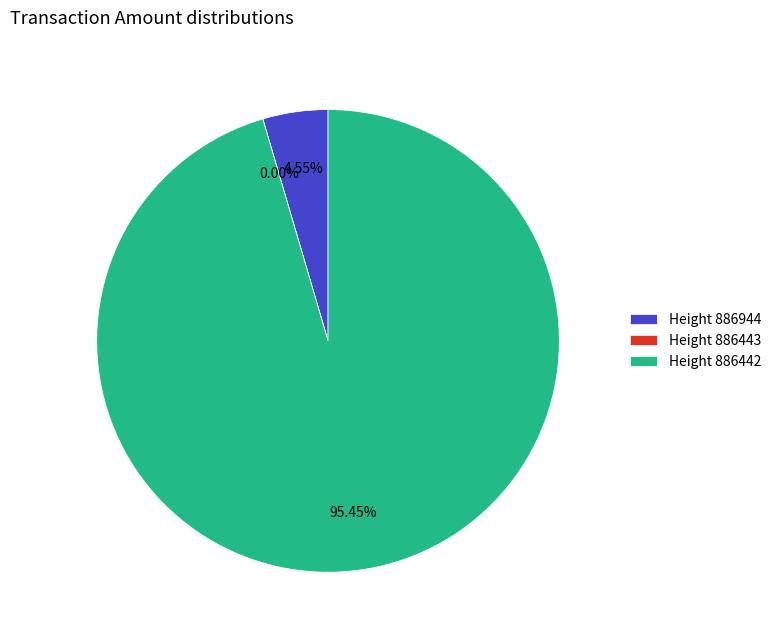

Is the sum of Height 886442 and Height 886944 greater than half?

Yes